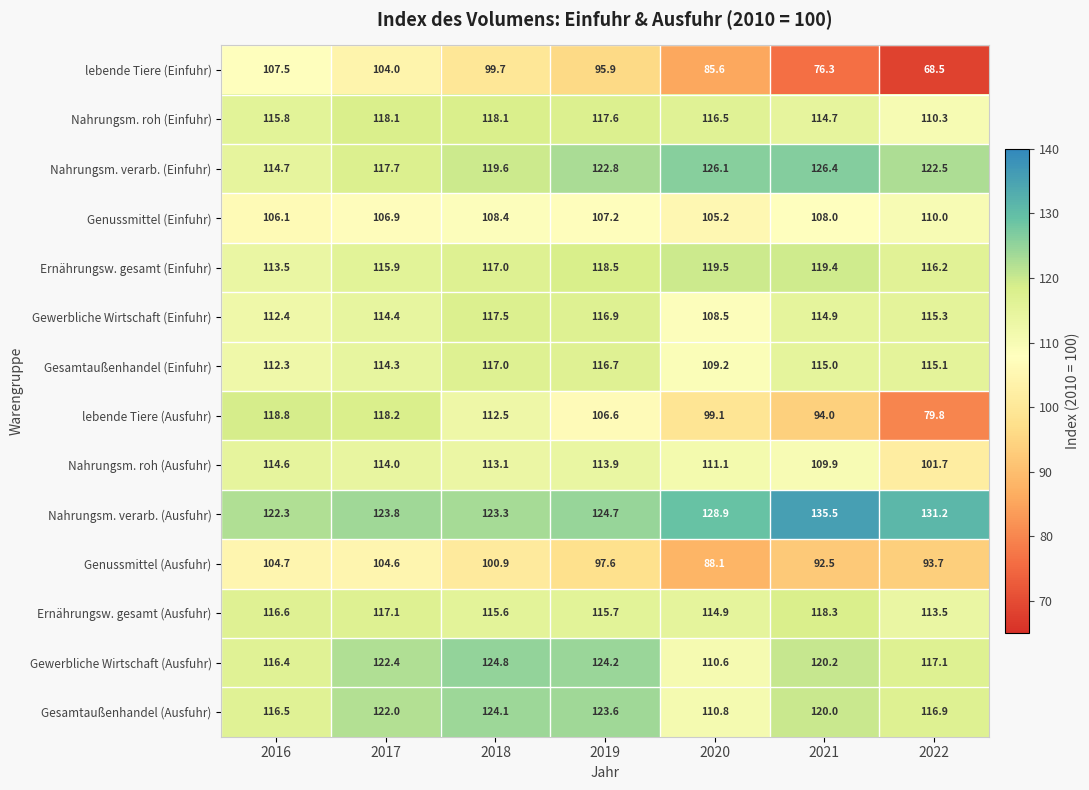

At which label does lebende Tiere (Ausfuhr) first exceed 106?

2016